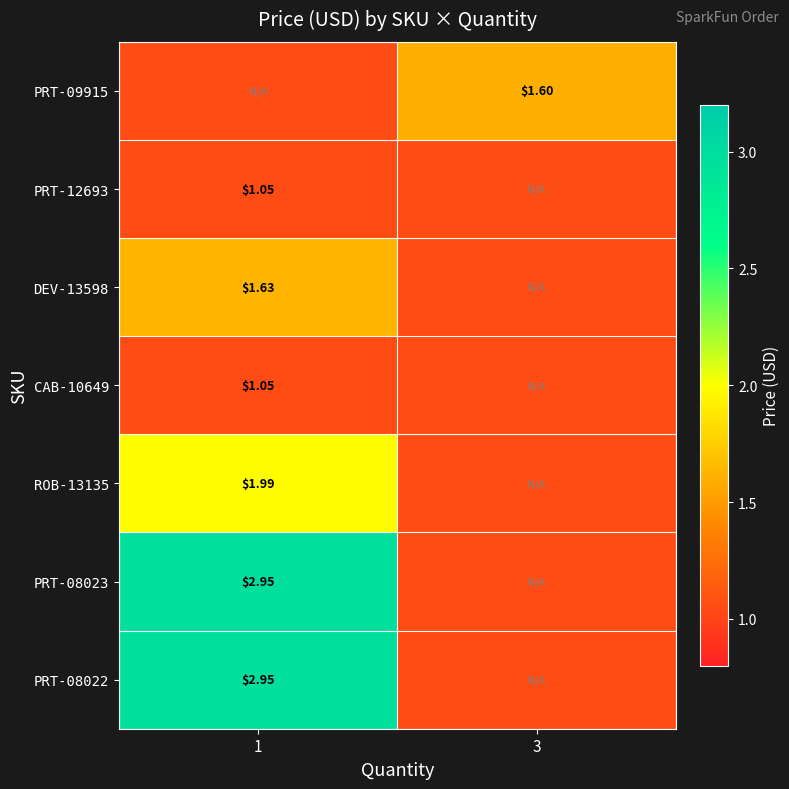

Count the number of data series in this chart.

7